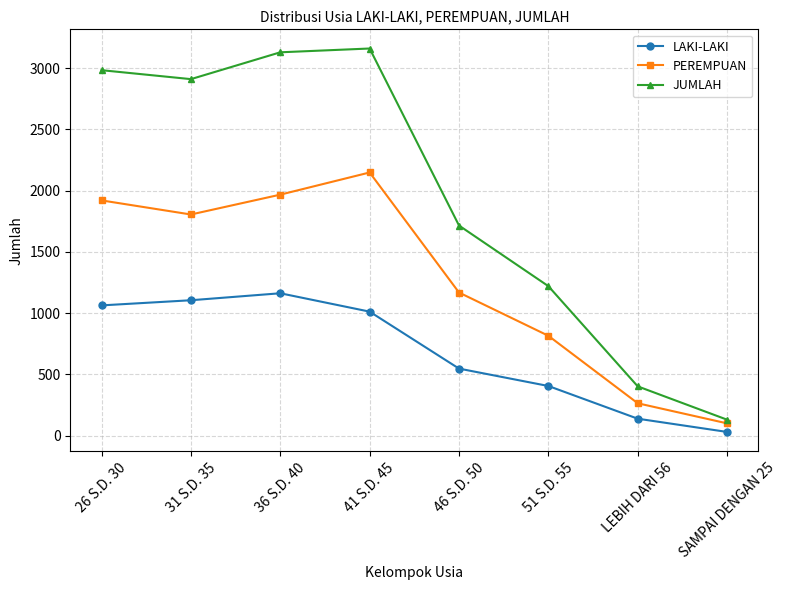

True or false: JUMLAH and LAKI-LAKI cross at least once.

False